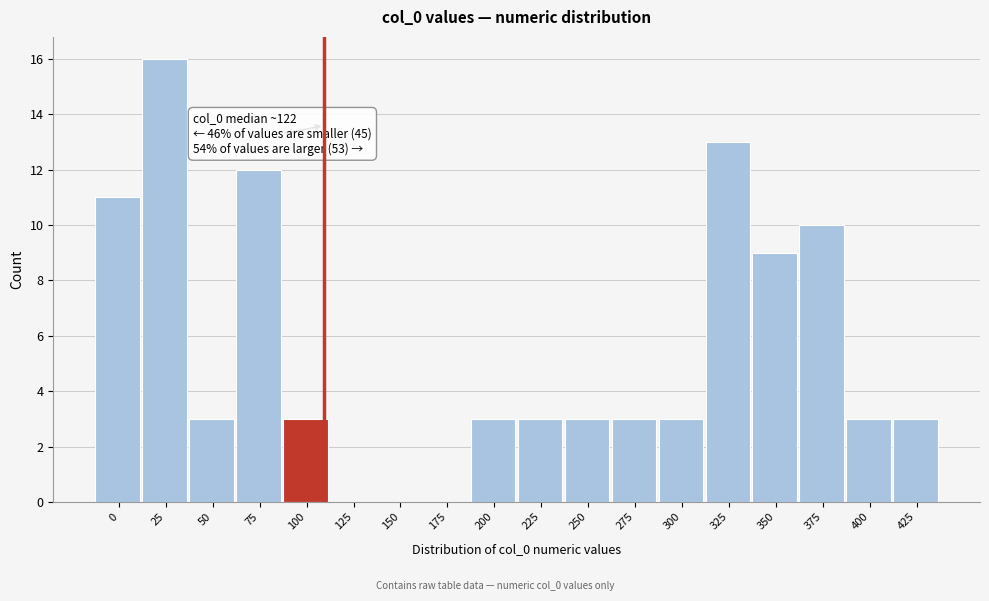

Reading left to right, transcribe all the data shown in this chart.

0=11	25=16	50=3	75=12	100=3	125=0	150=0	175=0	200=3	225=3	250=3	275=3	300=3	325=13	350=9	375=10	400=3	425=3